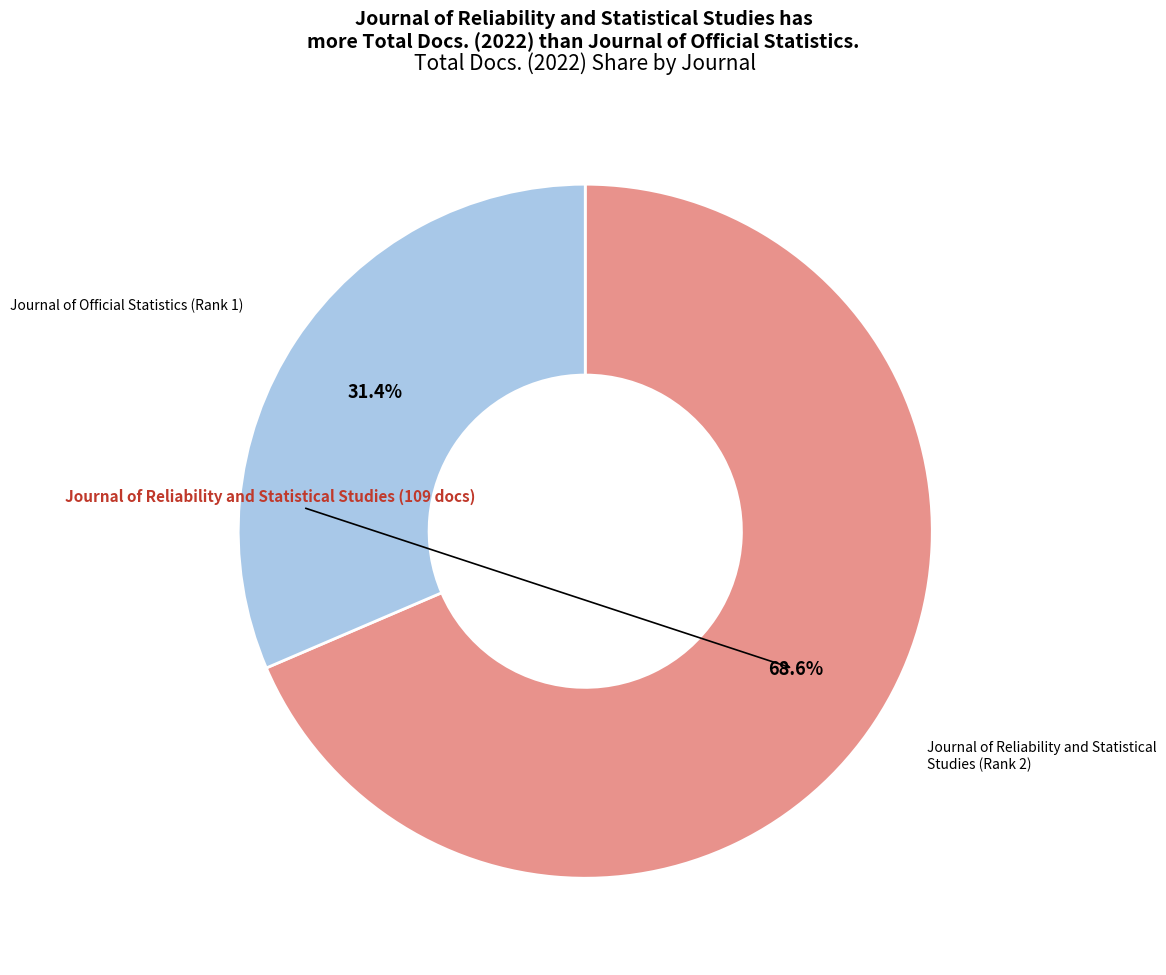

Does any single category account for the majority?

Yes